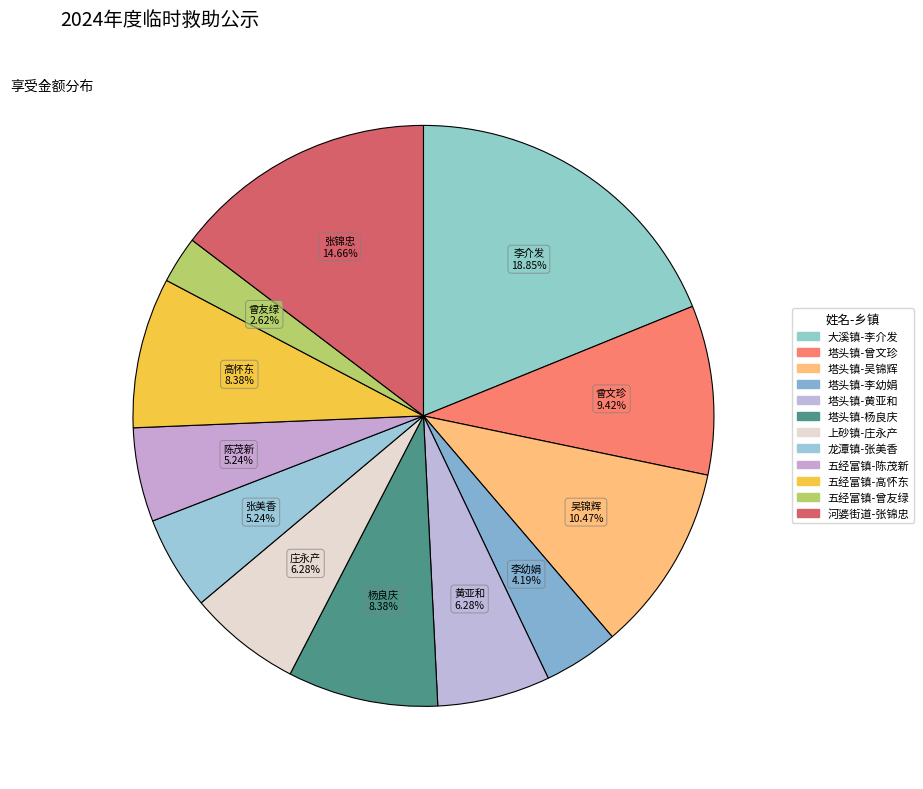

Rank the categories by value from highest to lowest.

大溪镇-李介发, 河婆街道-张锦忠, 塔头镇-吴锦辉, 塔头镇-曾文珍, 塔头镇-杨良庆, 五经富镇-高怀东, 塔头镇-黄亚和, 上砂镇-庄永产, 龙潭镇-张美香, 五经富镇-陈茂新, 塔头镇-李幼娟, 五经富镇-曾友绿